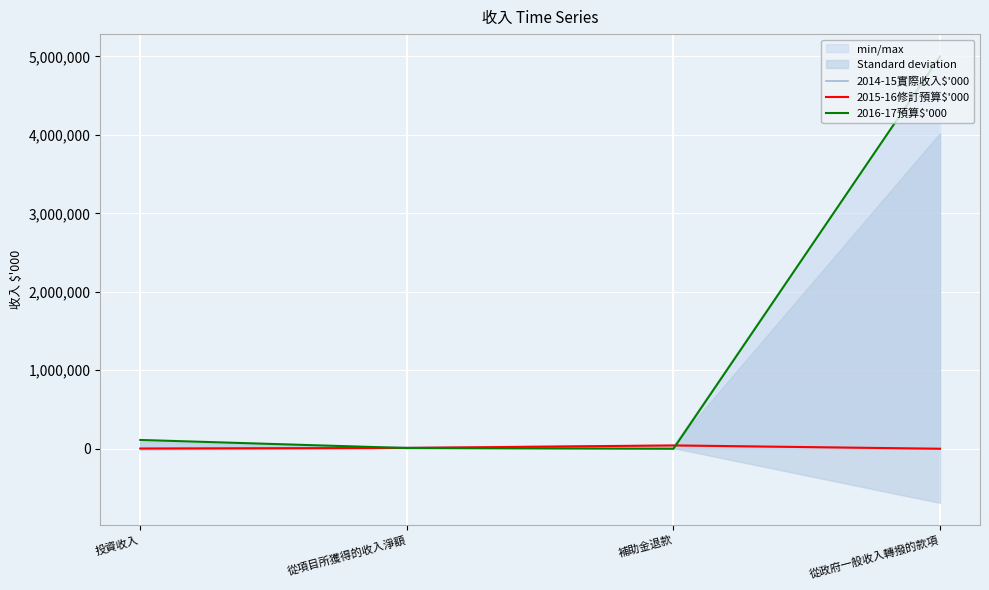

At which label does 2015-16修訂預算$'000 first exceed 9841?

補助金退款